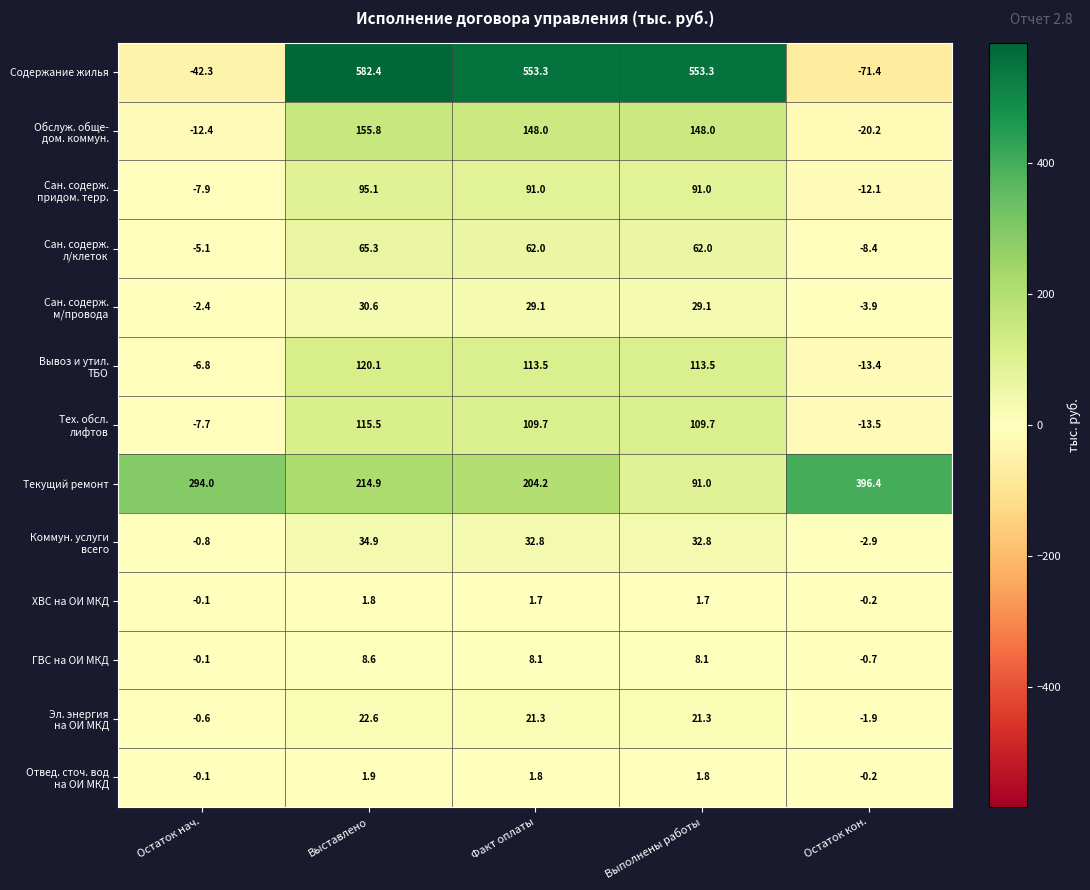

Where is Содержание жилья nearest to the value 255?

Остаток нач.